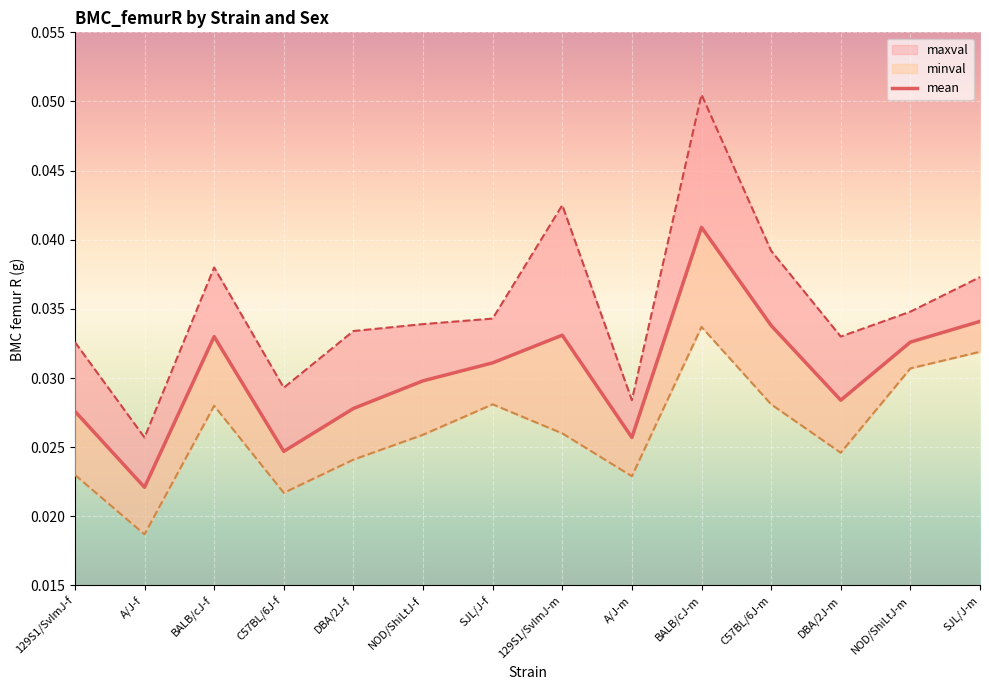

True or false: mean and minval cross at least once.

False